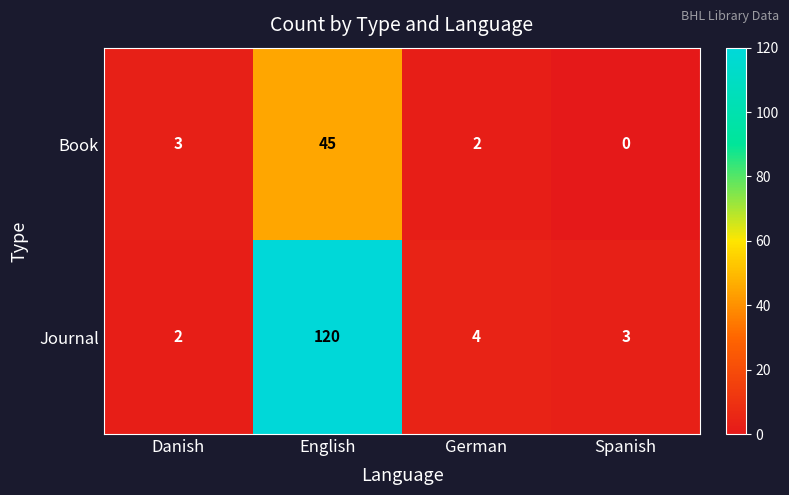

Reading left to right, list all the values displayed in this chart.

Book: Danish=3	English=45	German=2	Spanish=0
Journal: Danish=2	English=120	German=4	Spanish=3